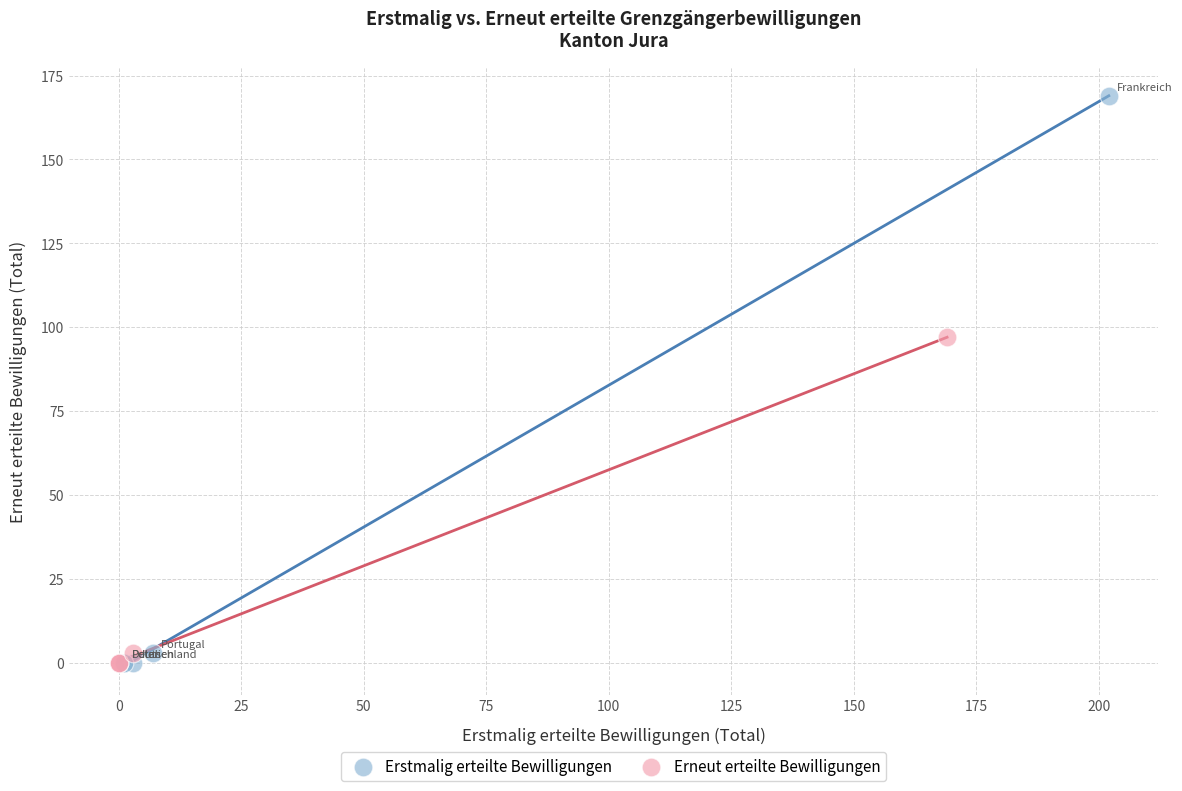

Which series has the largest Y range (max minus min)?

Erstmalig erteilte Bewilligungen